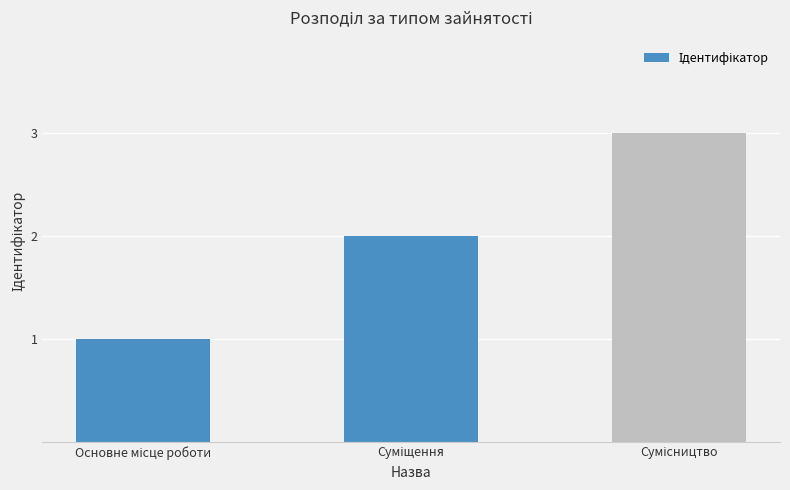

Reading right to left, transcribe all the data shown in this chart.

3	2	1